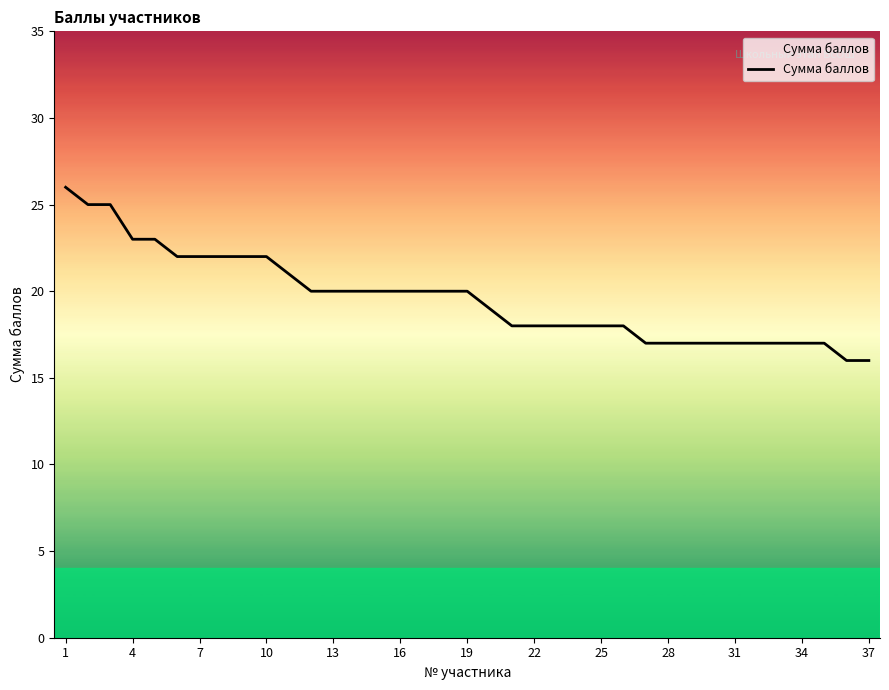

What is the smallest value displayed?

16